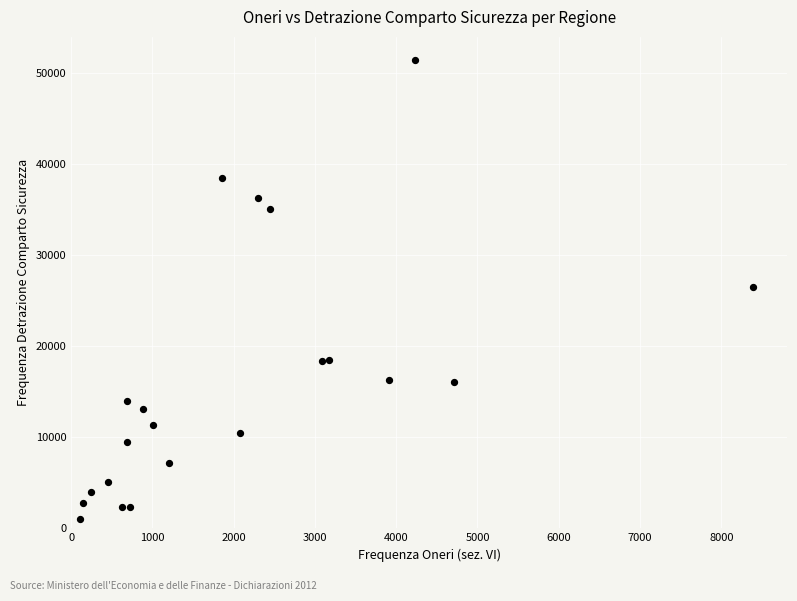

What is the range of Y values (max minus min)?

50477